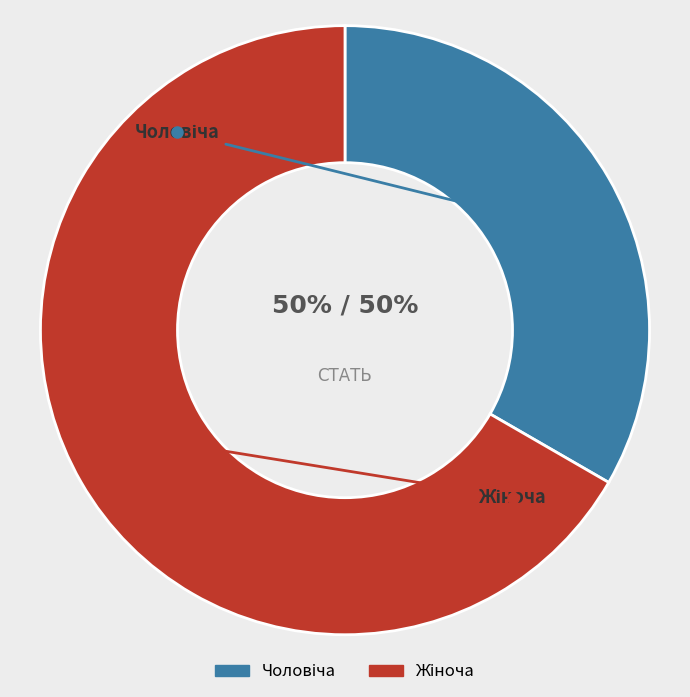

To the nearest percent, what is the average slice percentage?

50%